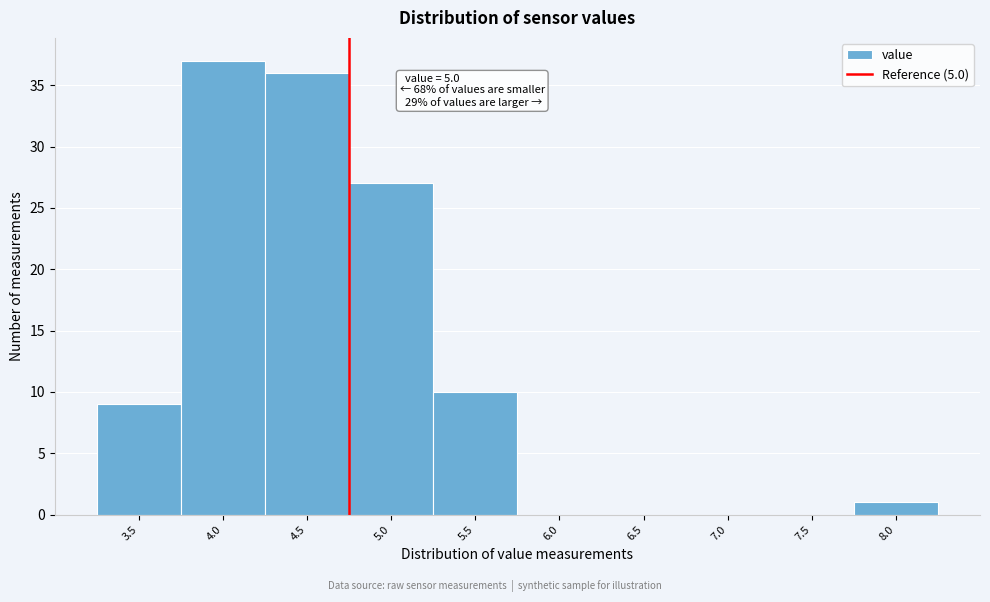

Reading right to left, extract all data points from this chart.

8.0=1	7.5=0	7.0=0	6.5=0	6.0=0	5.5=10	5.0=27	4.5=36	4.0=37	3.5=9